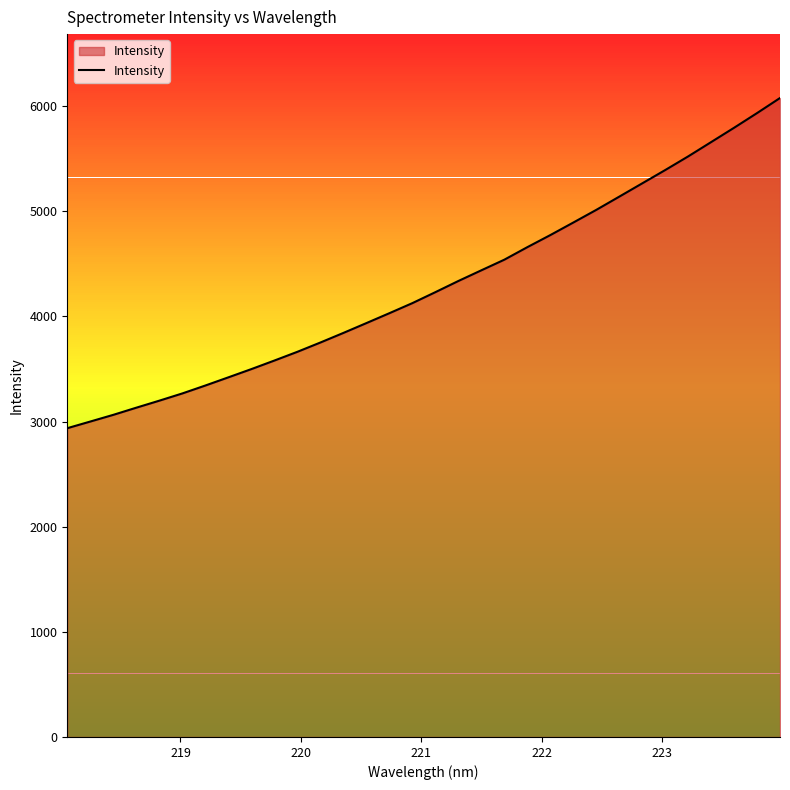

What is the difference between the maximum and minimum values?

3139.9